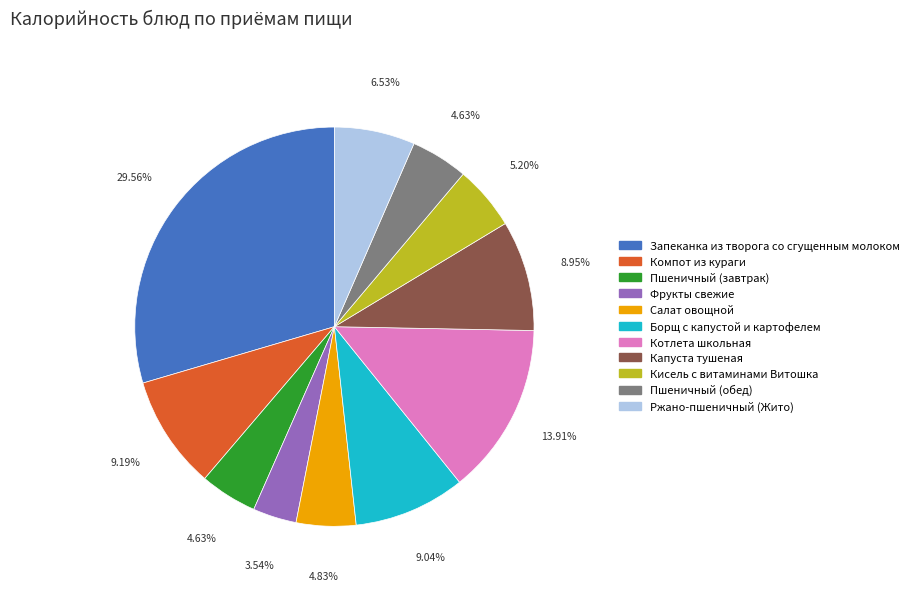

Which slice is the smallest?

Фрукты свежие